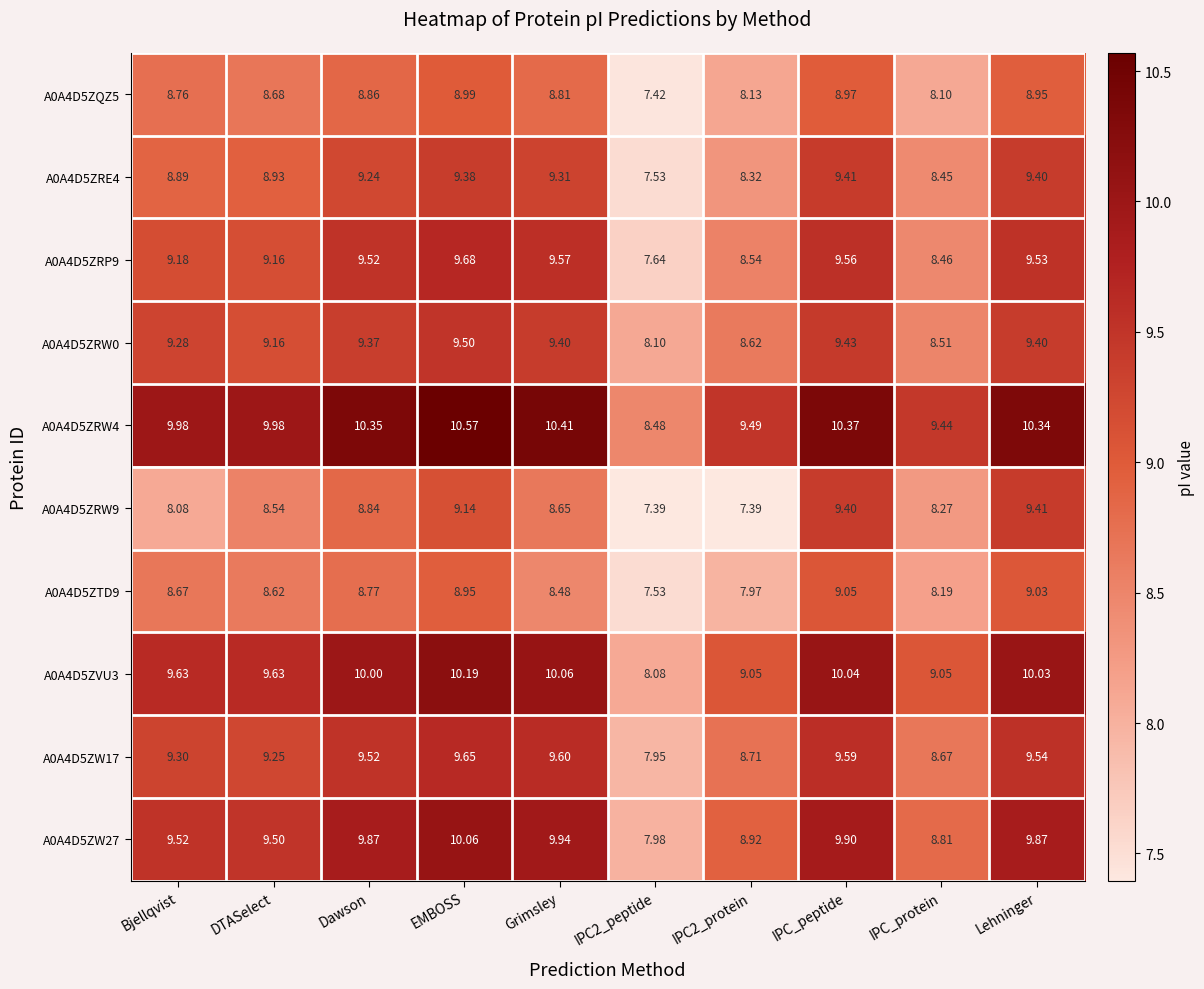

Which label corresponds to the largest value in the chart?

EMBOSS